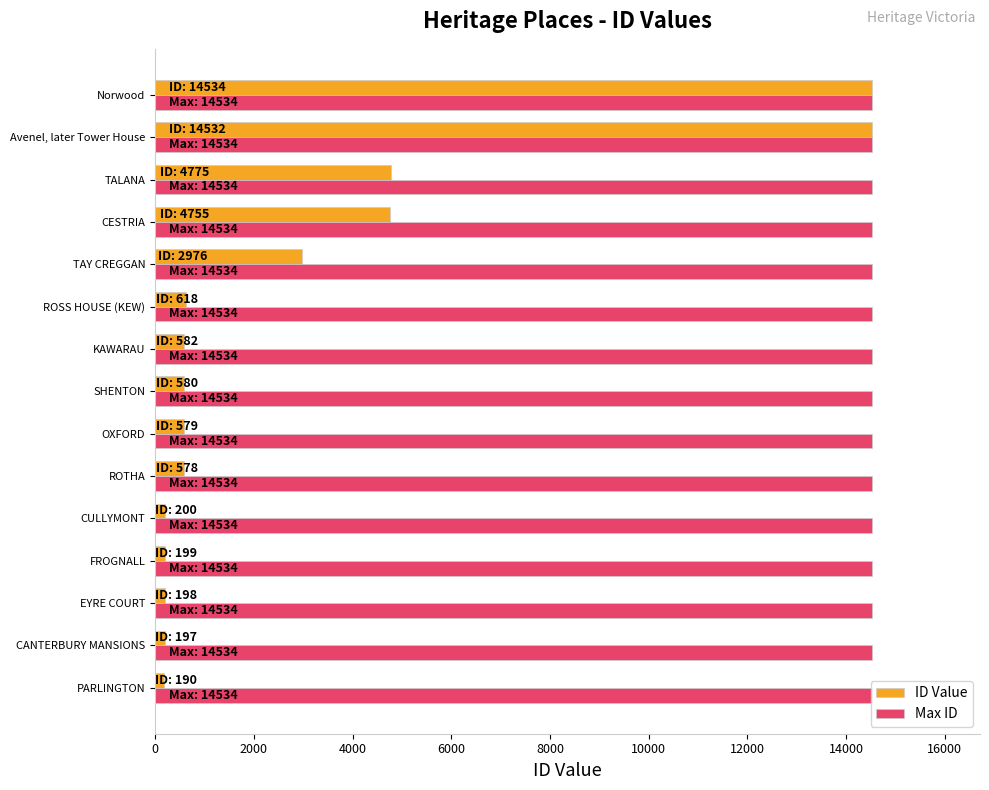

List the series in order of their overall mean, highest first.

Max ID, ID Value